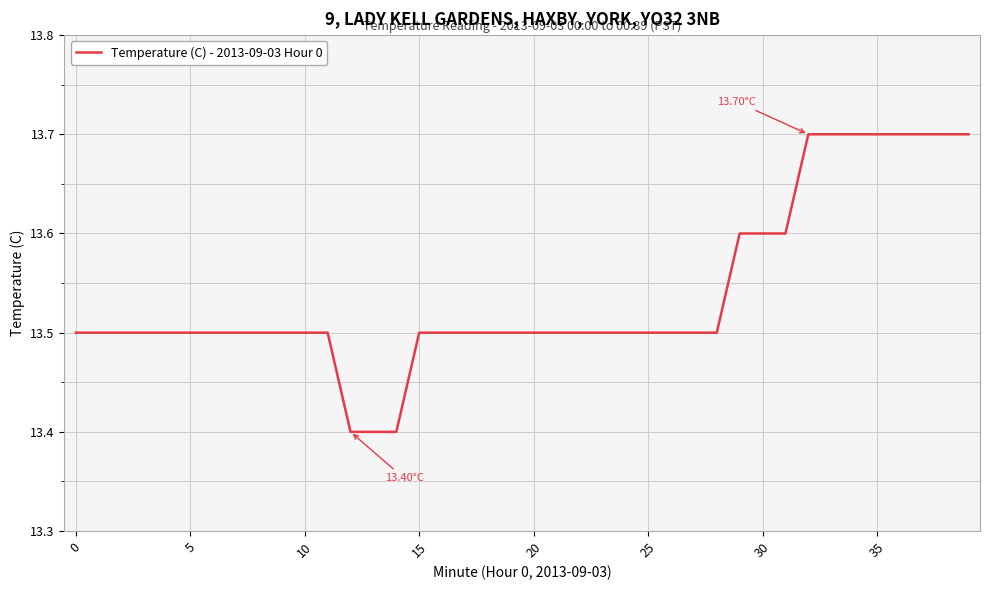

What is the difference between the maximum and minimum values?

0.3